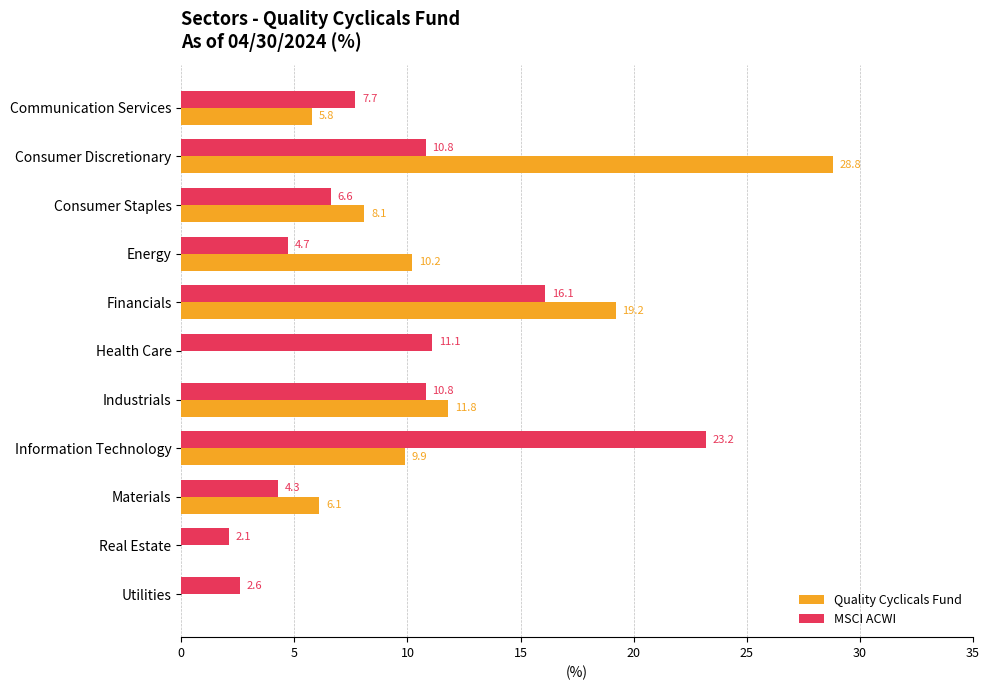

At which category is the sum across all series the highest?

Consumer Discretionary